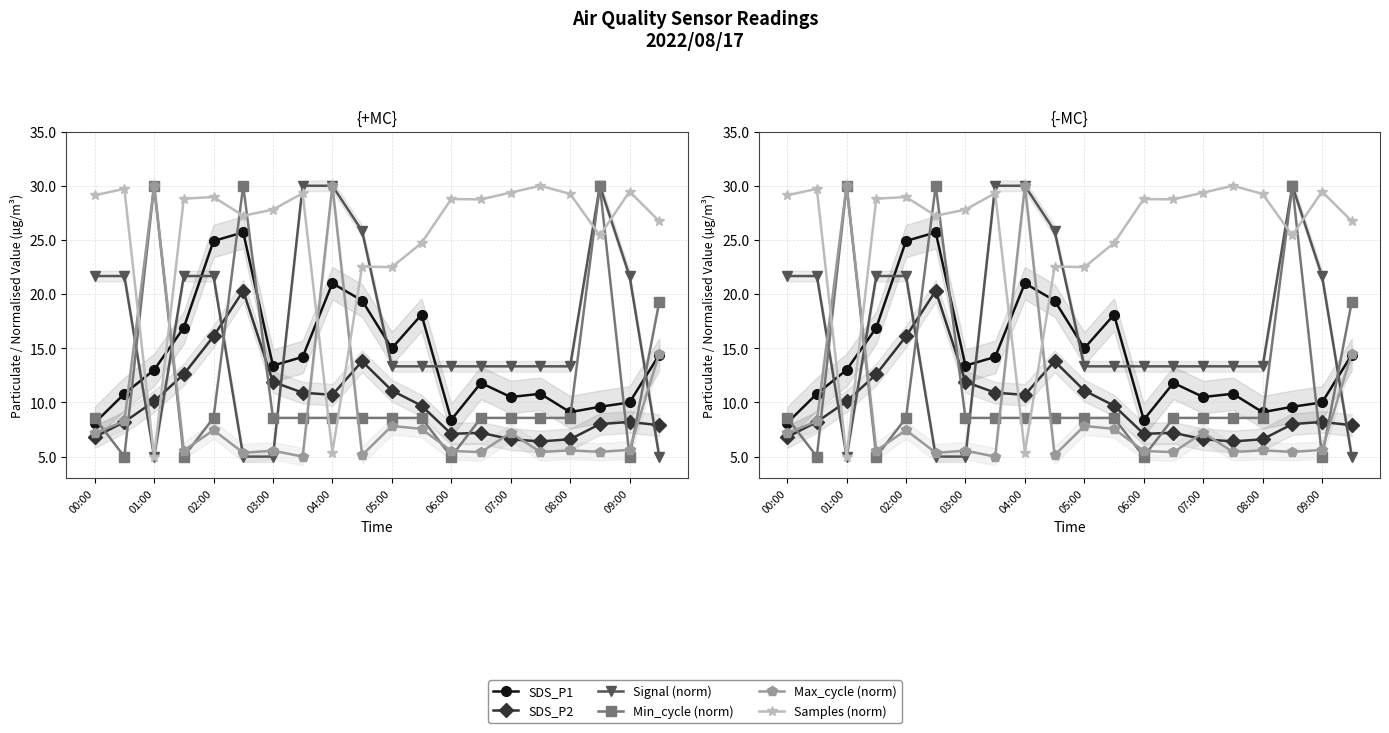

How many lines are shown in the chart?

6